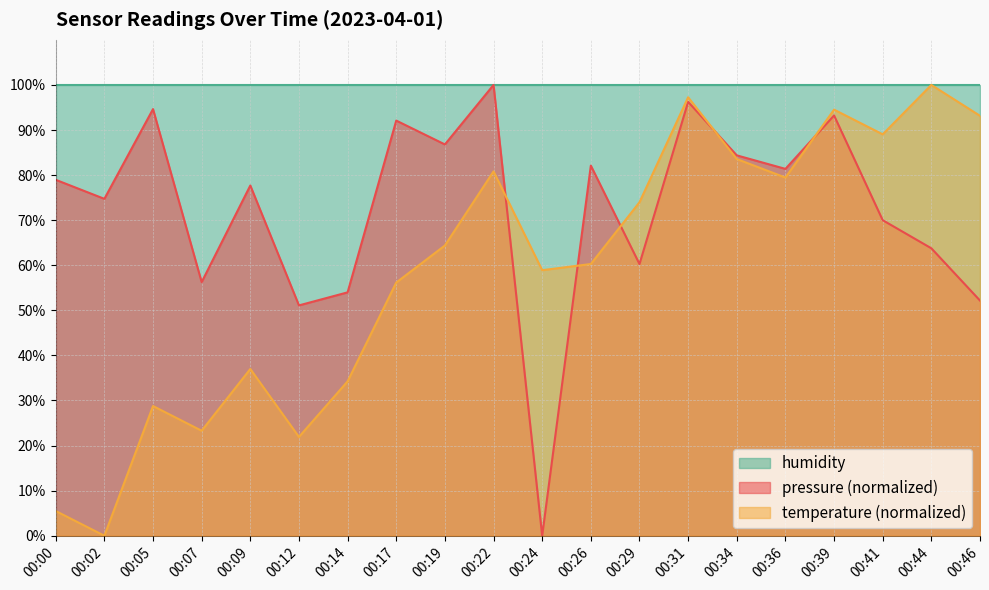

The value of temperature at 00:29 is 106.3. True or false?

False